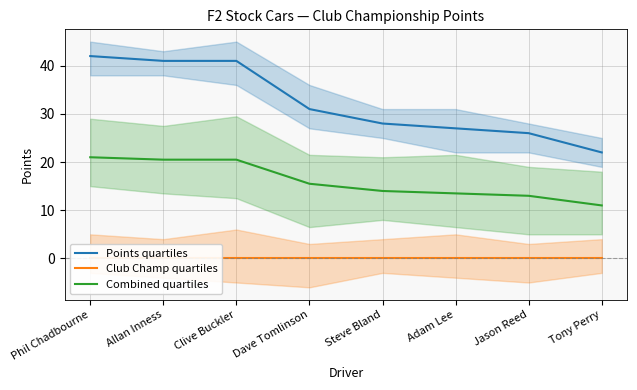

Which series has the largest range (max minus min)?

Points quartiles